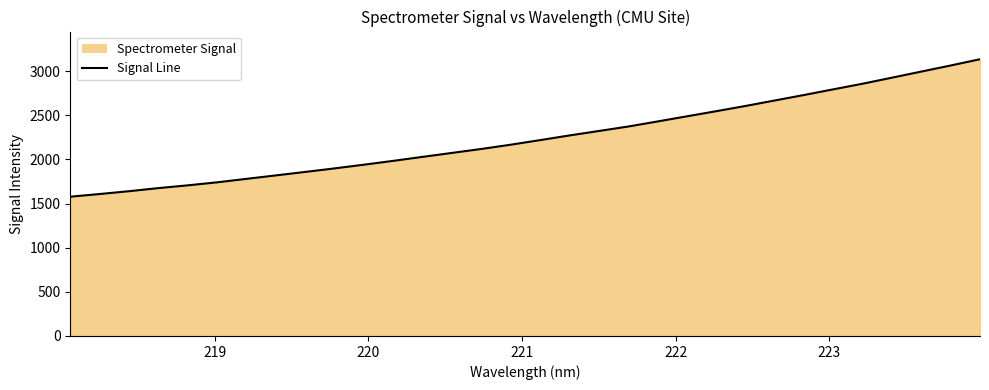

What is the minimum value shown in the chart?

1577.5